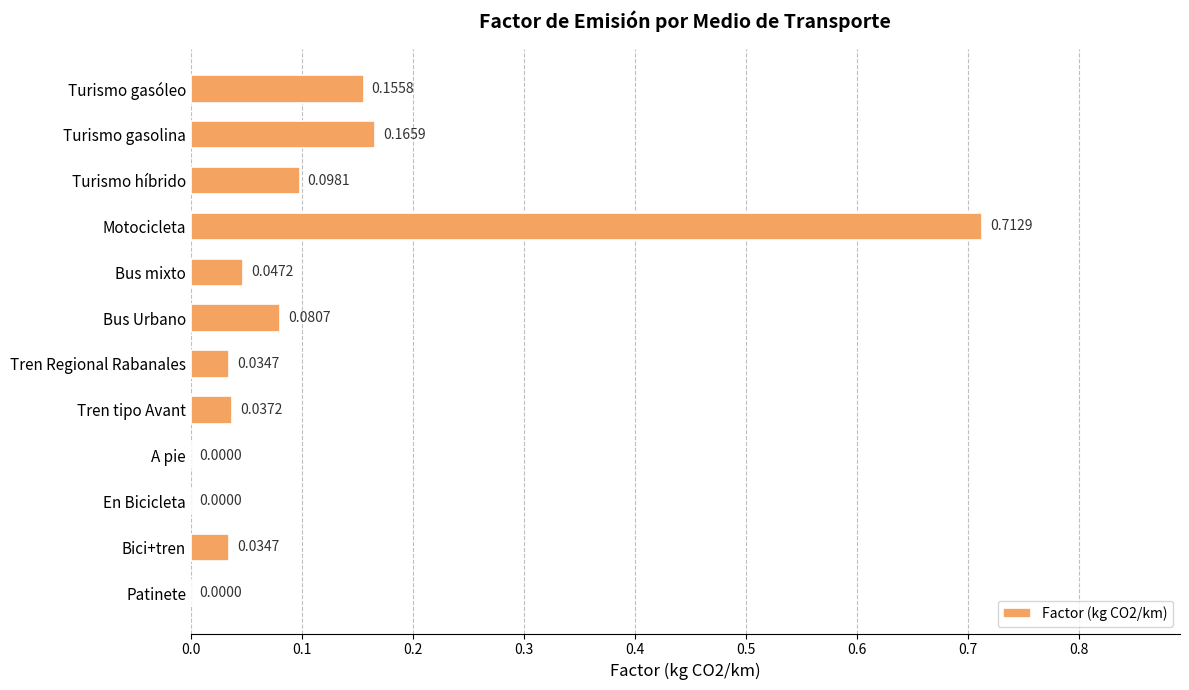

Which category has the highest value across all series?

Motocicleta